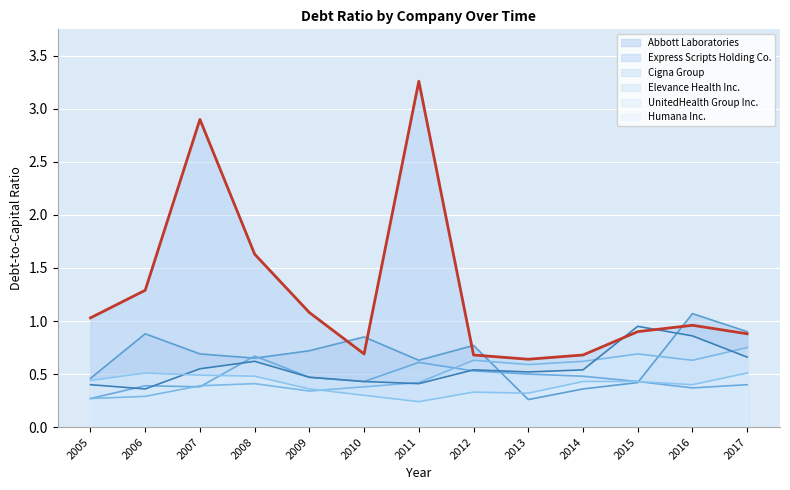

Between 2013 and 2008, which is larger?

2008